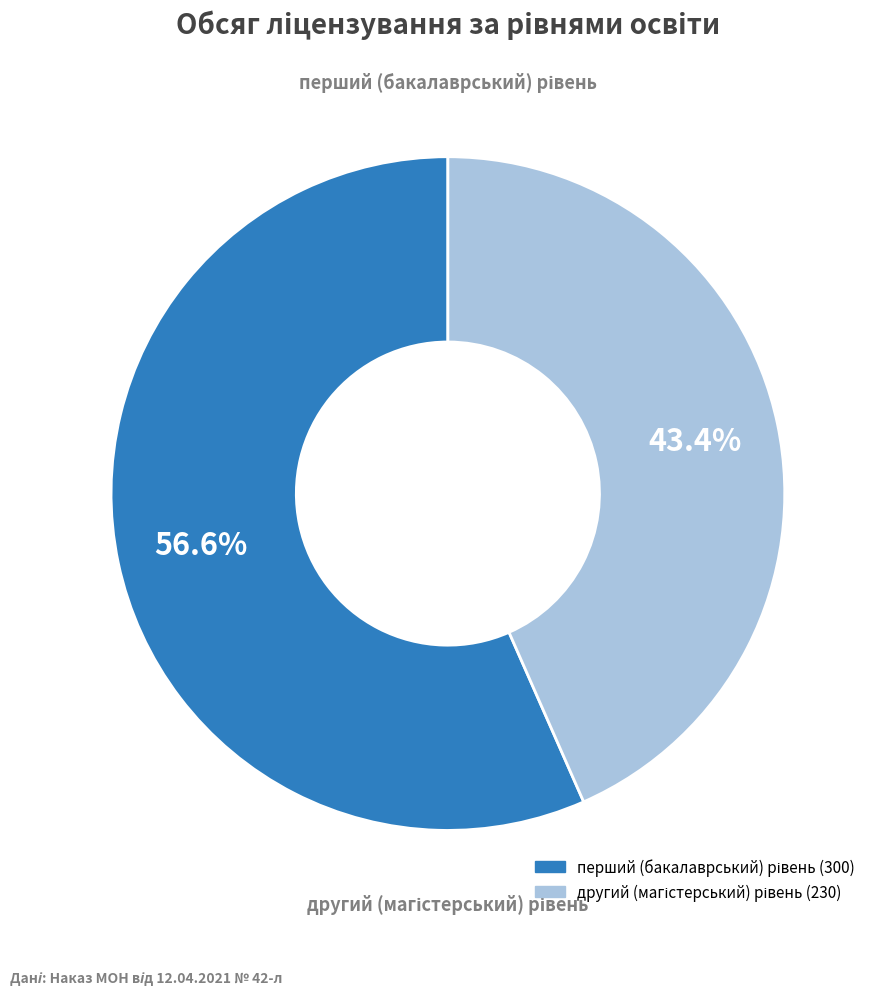

How many segments does this pie chart have?

2